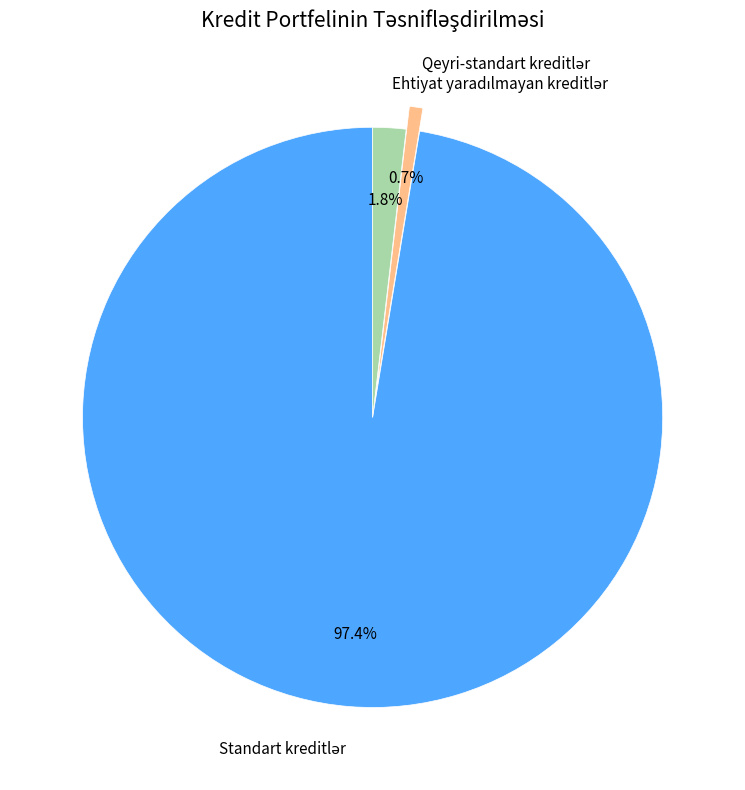

Does any single category account for the majority?

Yes